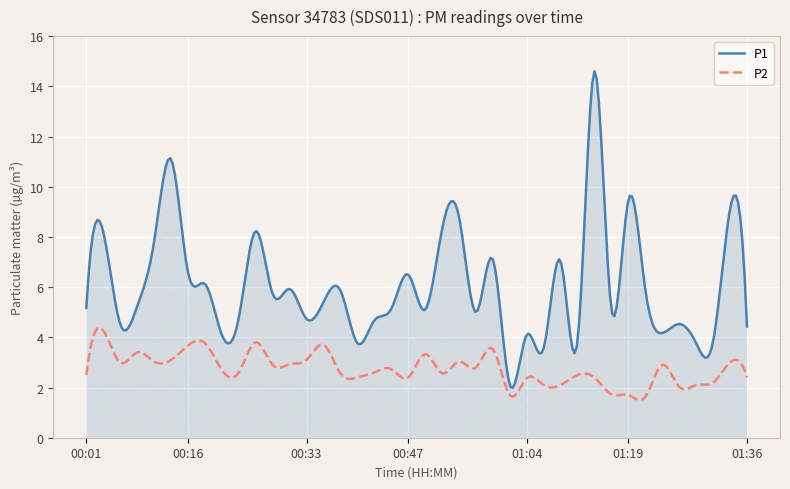

What is the average value of the P1 series?

6.1